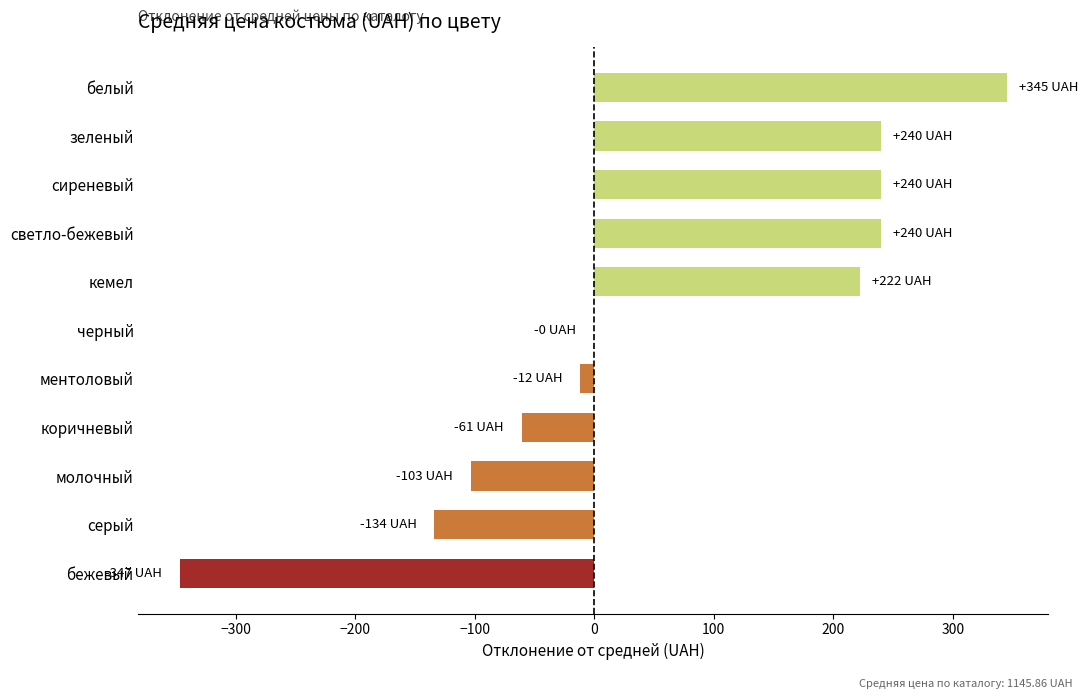

Which label corresponds to the largest value in the chart?

белый